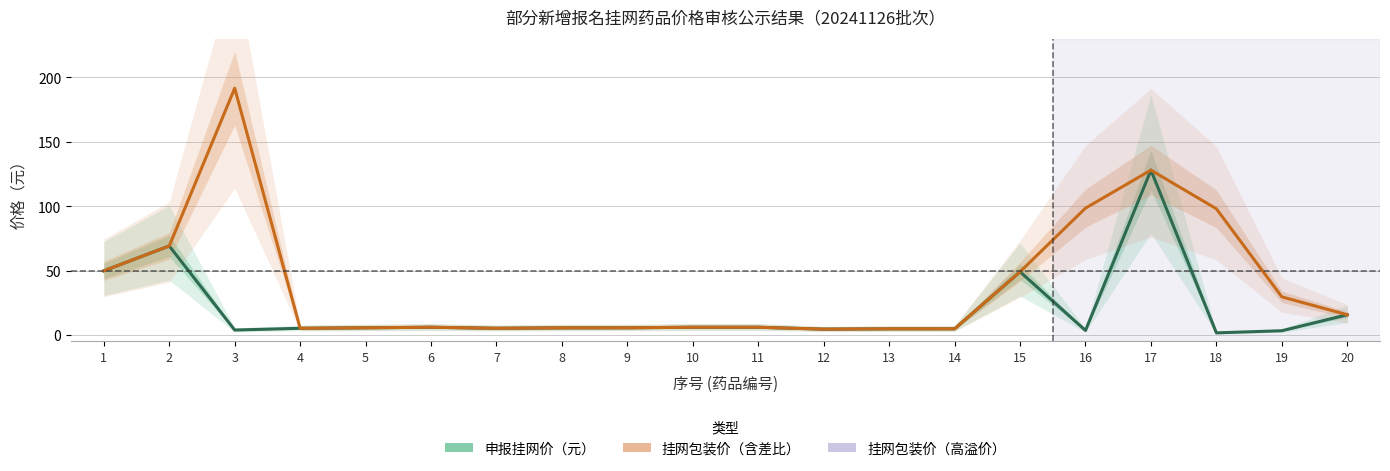

In 挂网包装价（元）, how many points are higher than both neighbors (excluding endpoints)?

3